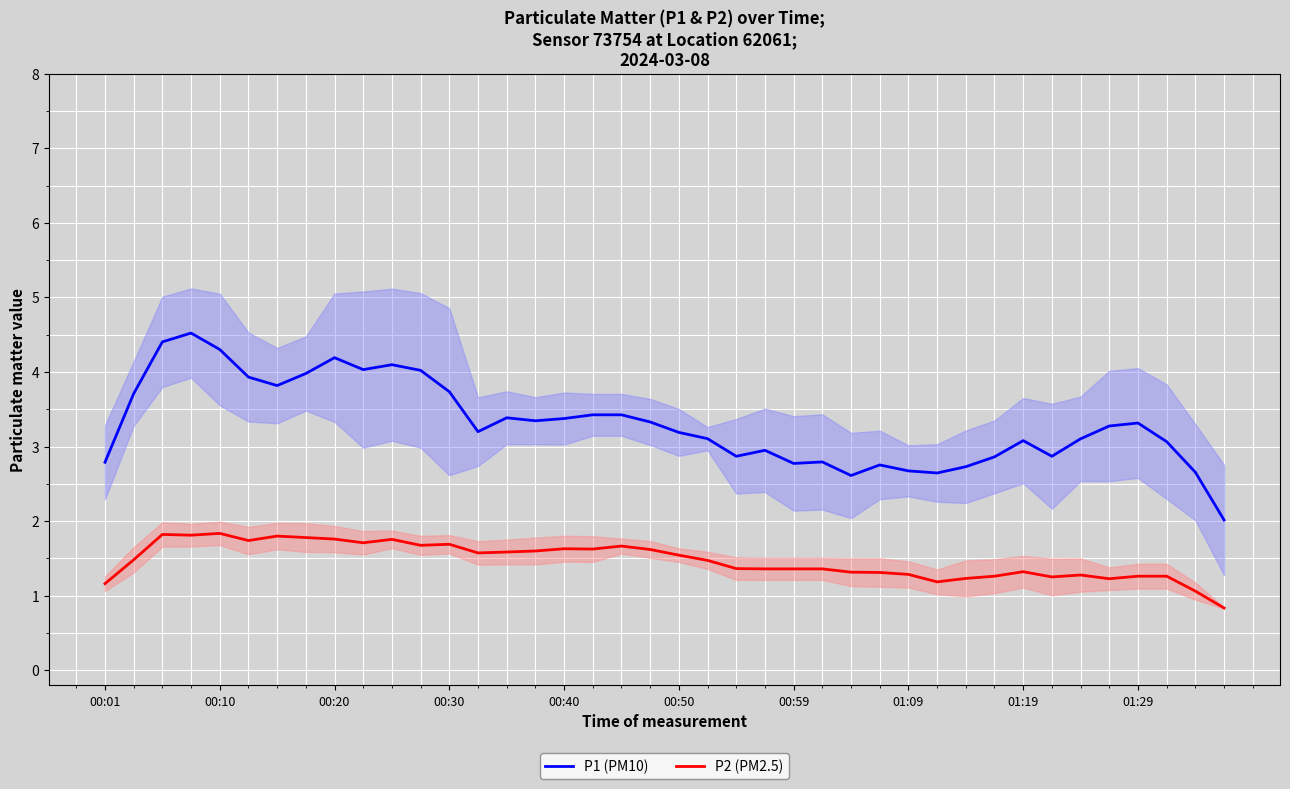

Reading right to left, extract all data points from this chart.

P1 (PM10): 2.0	2.7	3.1	3.3	3.3	3.1	2.9	3.1	2.9	2.7	2.6	2.7	2.8	2.6	2.8	2.8	3.0	2.9	3.1	3.2	3.3	3.4	3.4	3.4	3.3	3.4	3.2	3.7	4.0	4.1	4.0	4.2	4.0	3.8	3.9	4.3	4.5	4.4	3.7	2.8
P2 (PM2.5): 0.8	1.1	1.3	1.3	1.2	1.3	1.3	1.3	1.3	1.2	1.2	1.3	1.3	1.3	1.4	1.4	1.4	1.4	1.5	1.5	1.6	1.7	1.6	1.6	1.6	1.6	1.6	1.7	1.7	1.8	1.7	1.8	1.8	1.8	1.7	1.8	1.8	1.8	1.5	1.2